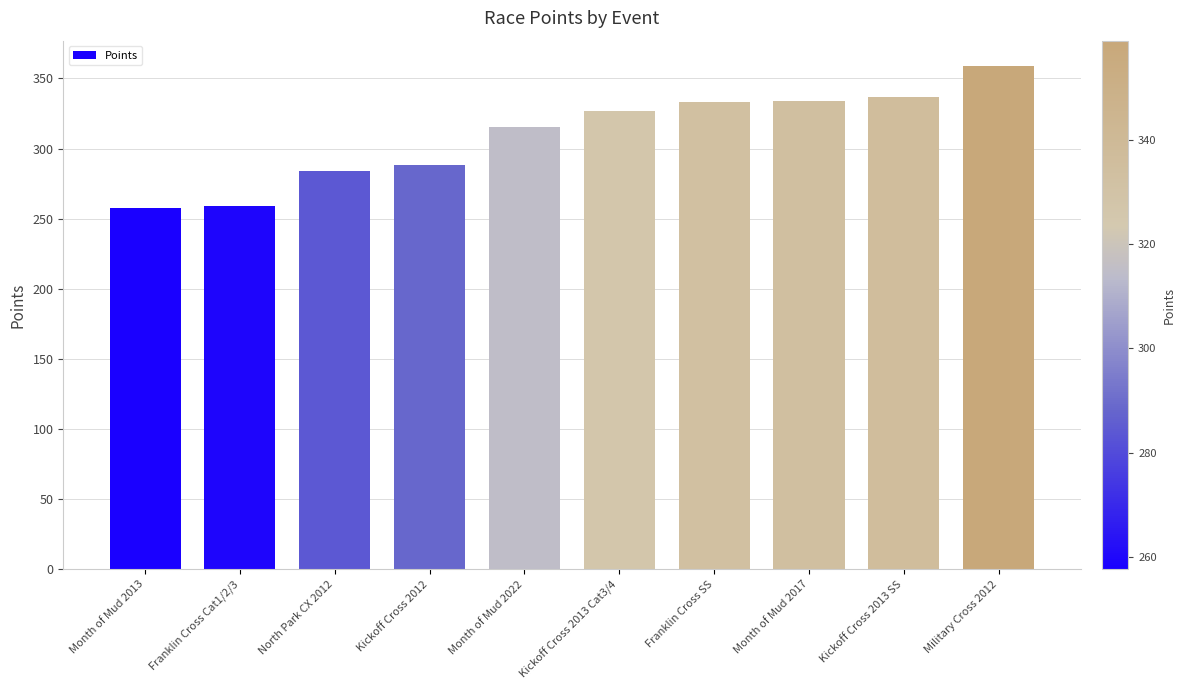

What is the sum of the values at Kickoff Cross 2013 Cat3/4 and Franklin Cross SS?

659.7